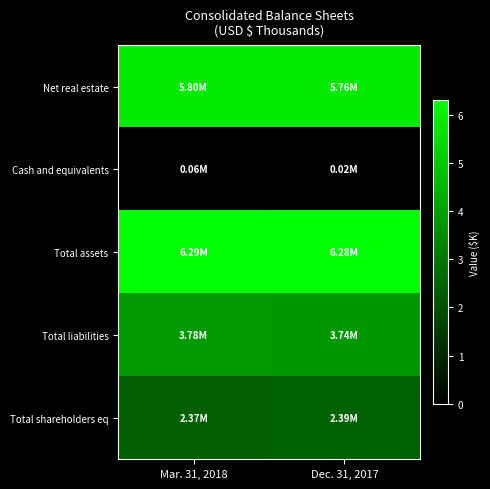

Reading left to right, transcribe all the data shown in this chart.

Net real estate: Mar. 31, 2018=5799847	Dec. 31, 2017=5758517
Cash and equivalents: Mar. 31, 2018=64407	Dec. 31, 2017=15188
Total assets: Mar. 31, 2018=6293625	Dec. 31, 2017=6275755
Total liabilities: Mar. 31, 2018=3778974	Dec. 31, 2017=3743084
Total shareholders eq: Mar. 31, 2018=2373110	Dec. 31, 2017=2391514